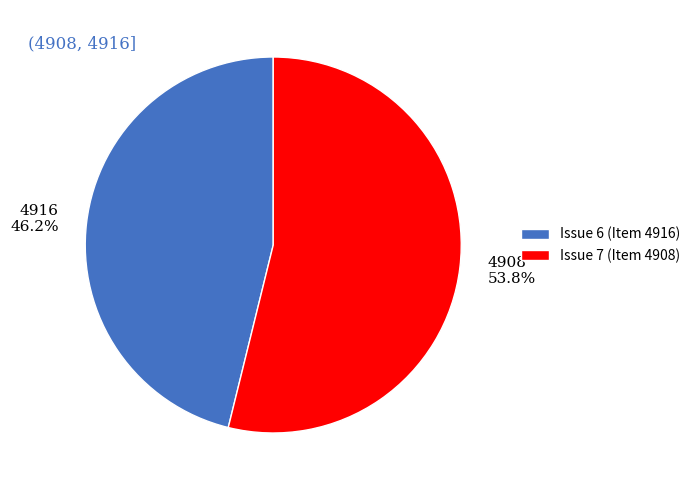

To the nearest percent, what is the difference between the largest and smallest slice percentages?

8%